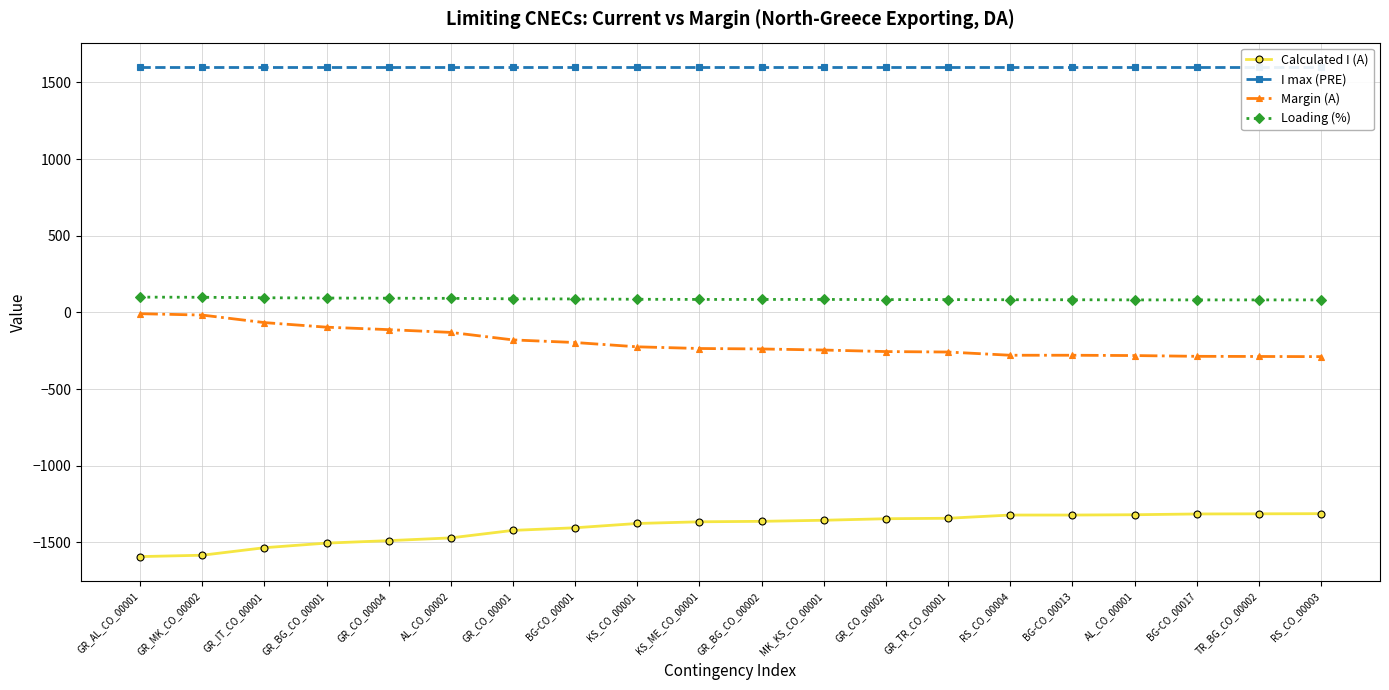

What is the label of the 3rd point from the right?

BG-CO_00017